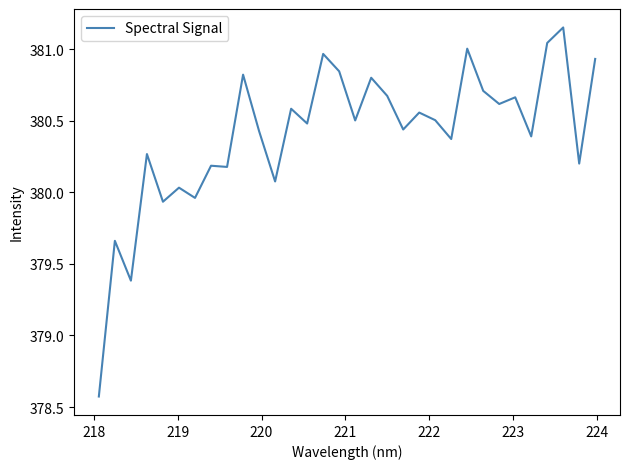

What is the smallest value displayed?

378.6